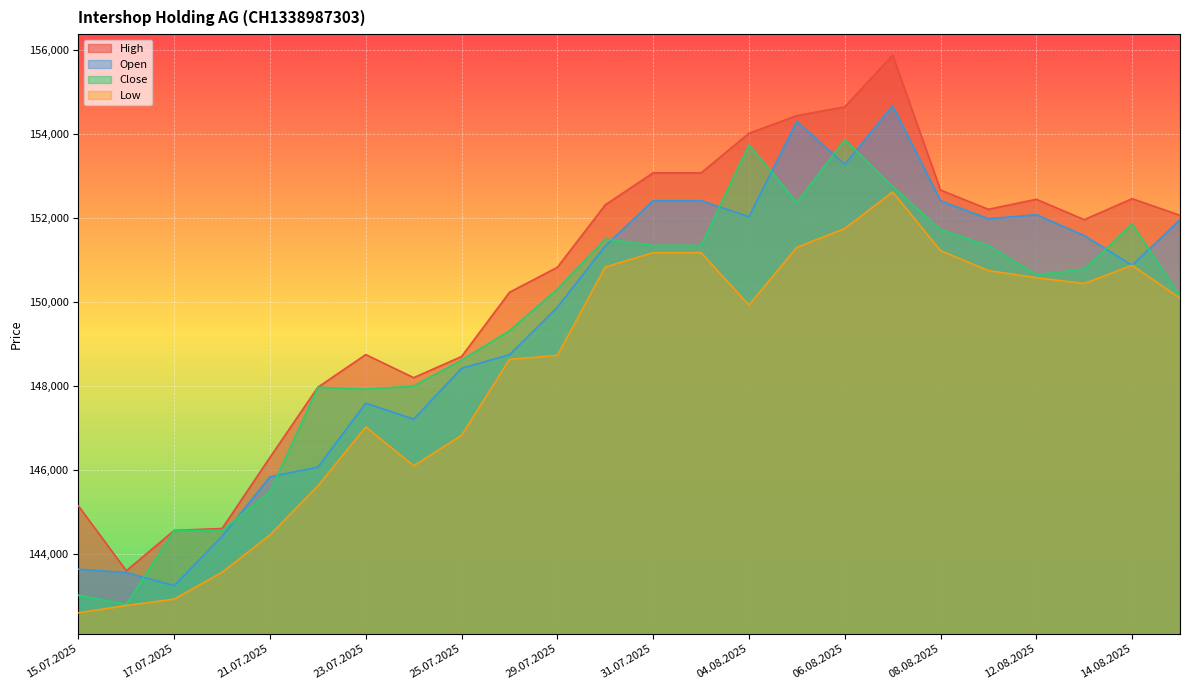

What position from the right is 25.07.2025?

16